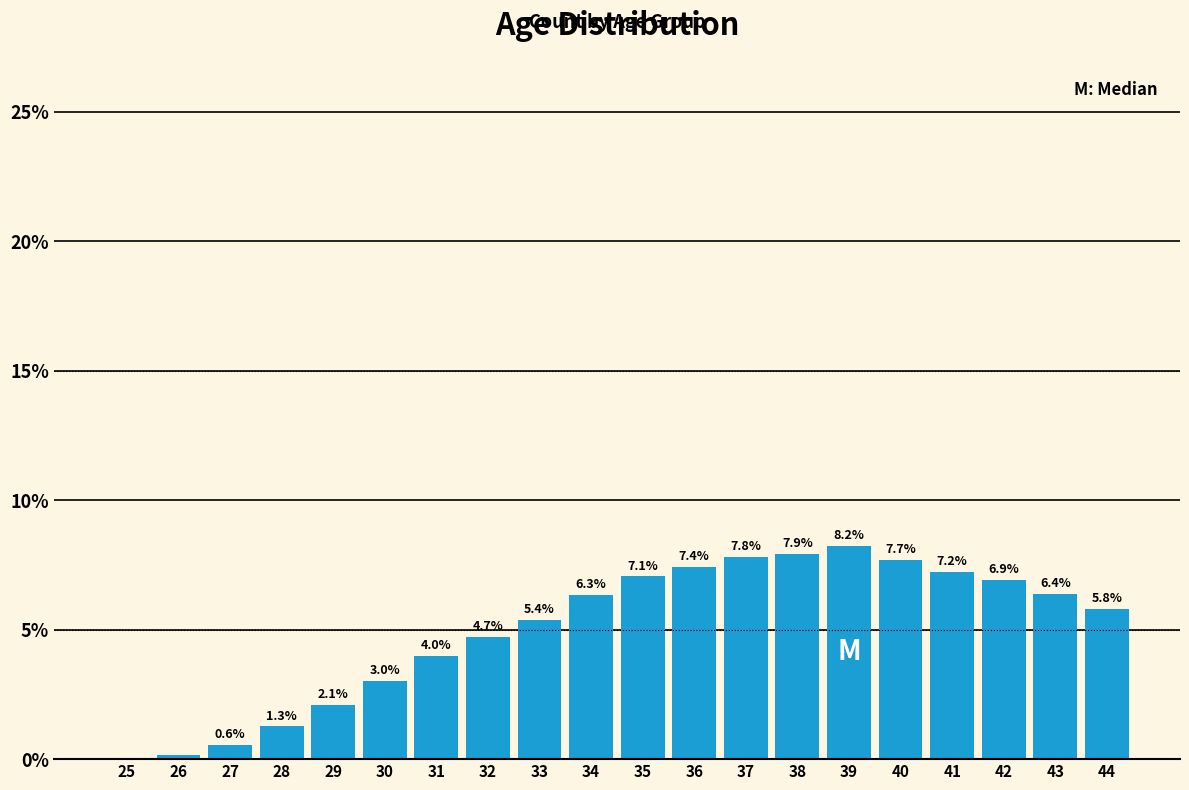

Which has a higher value, 31 or 26?

31